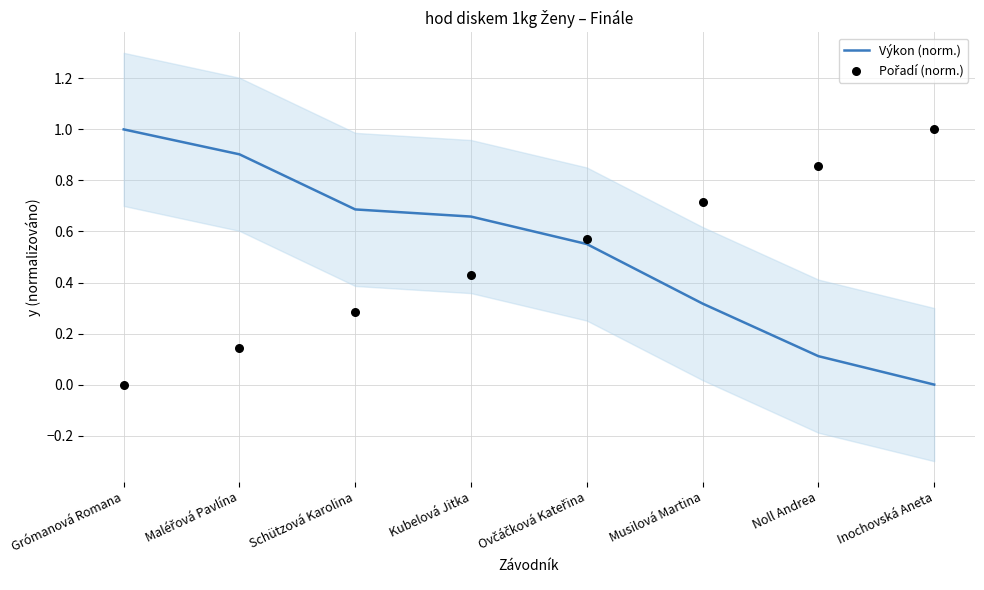

Which series has the widest spread of Y values?

Výkon (norm.)